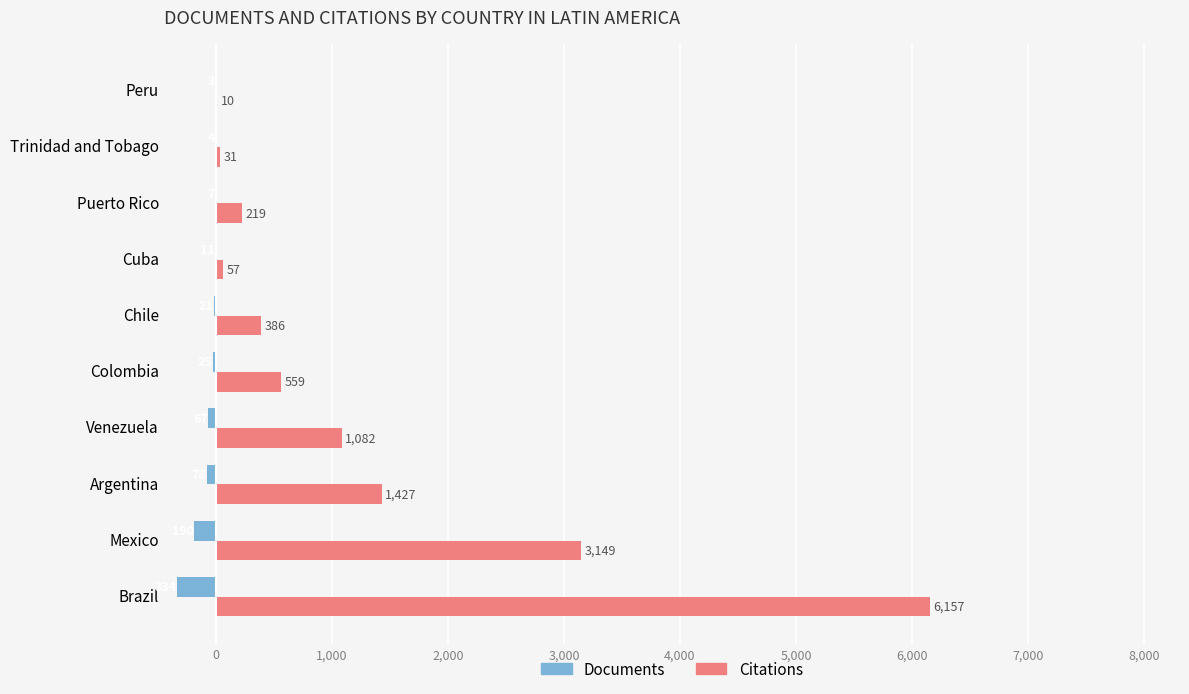

The value of Citations at Colombia is 559. True or false?

True